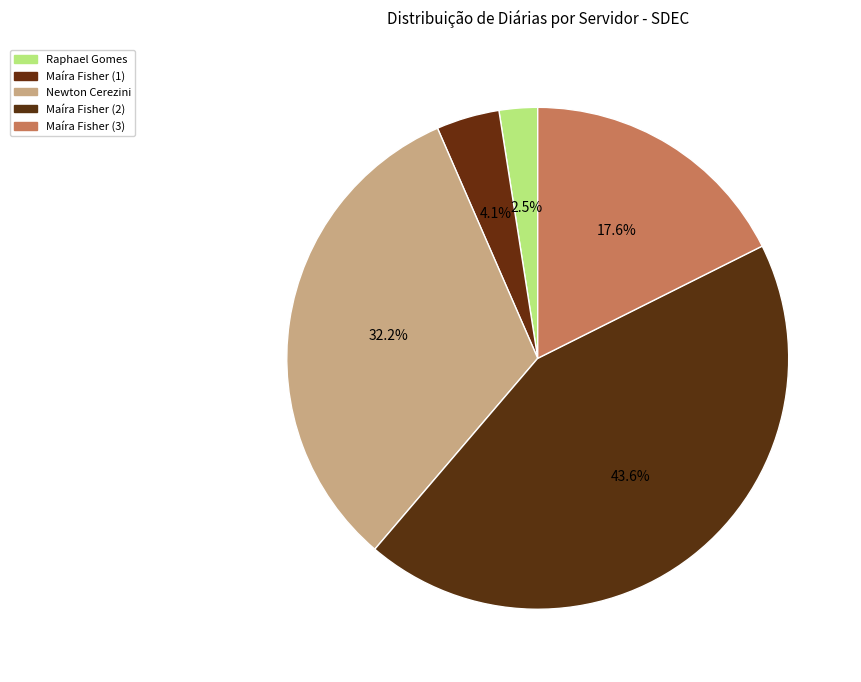

Count the number of slices in the pie.

5